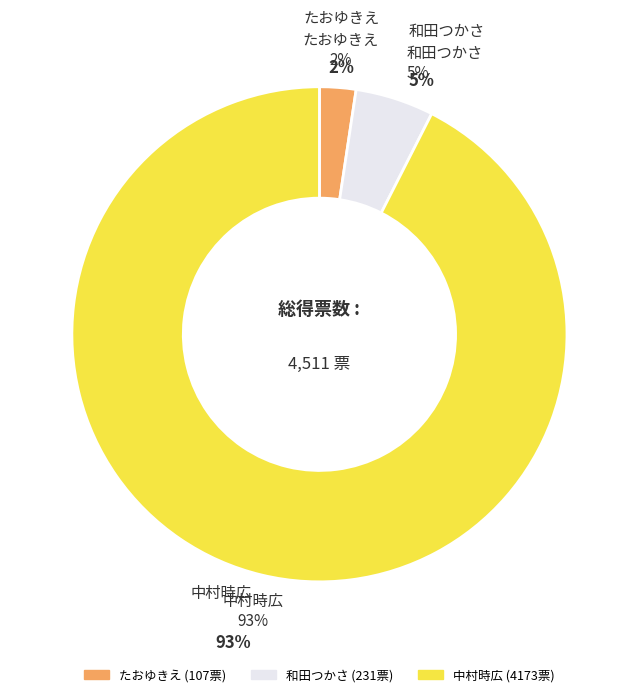

How much of the chart is everything except たおゆきえ?

97.6%